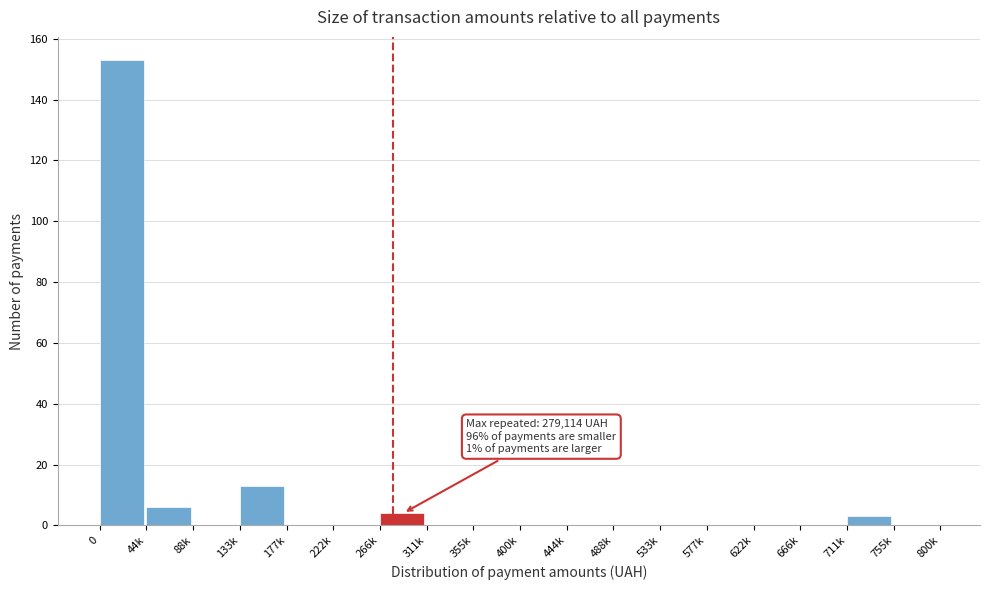

Reading left to right, extract all data points from this chart.

0=153	44k=6	88k=0	133k=13	177k=0	222k=0	266k=4	311k=0	355k=0	400k=0	444k=0	488k=0	533k=0	577k=0	622k=0	666k=0	711k=3	755k=0